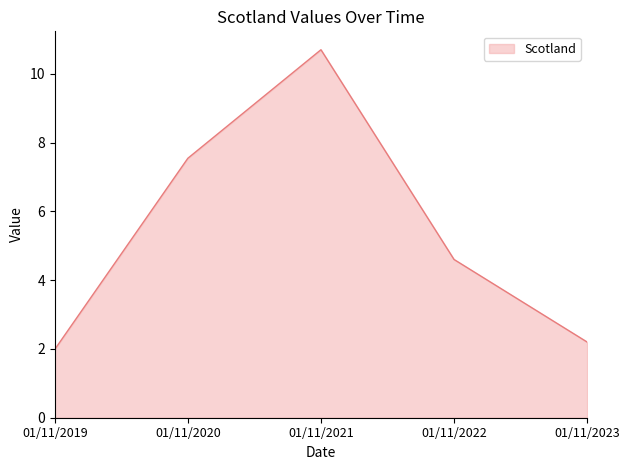

What is the maximum value shown in the chart?

10.7